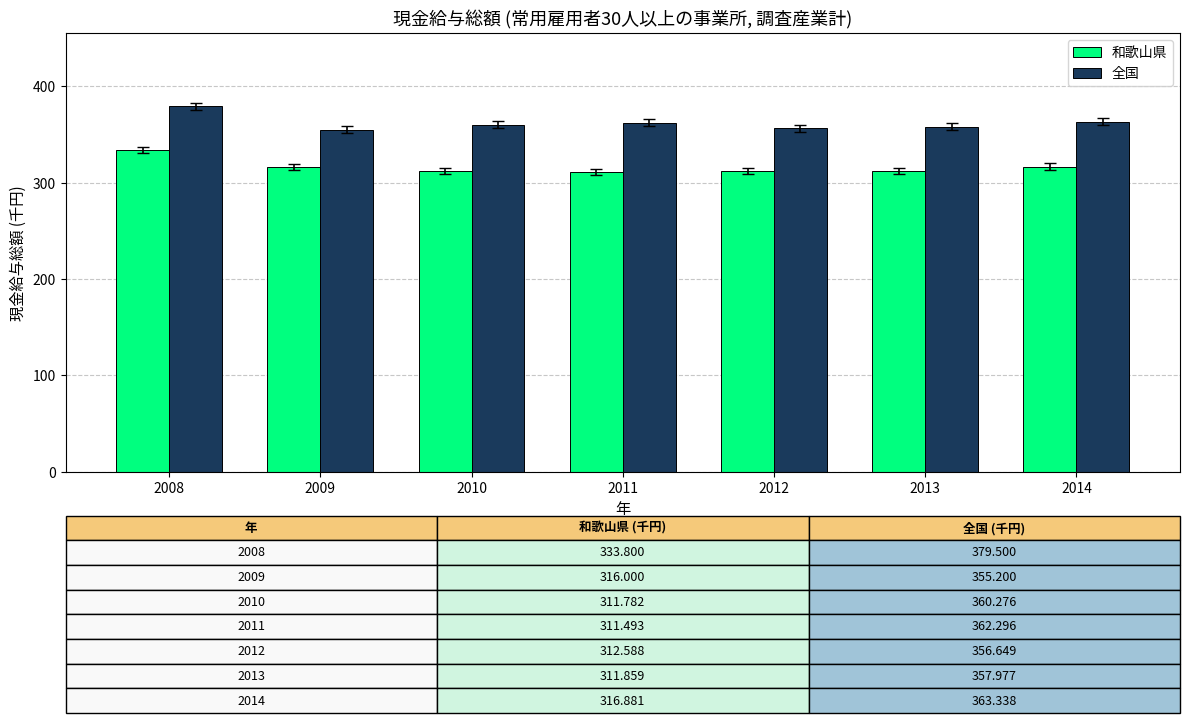

What is the total value across all series at 2014?

680.2